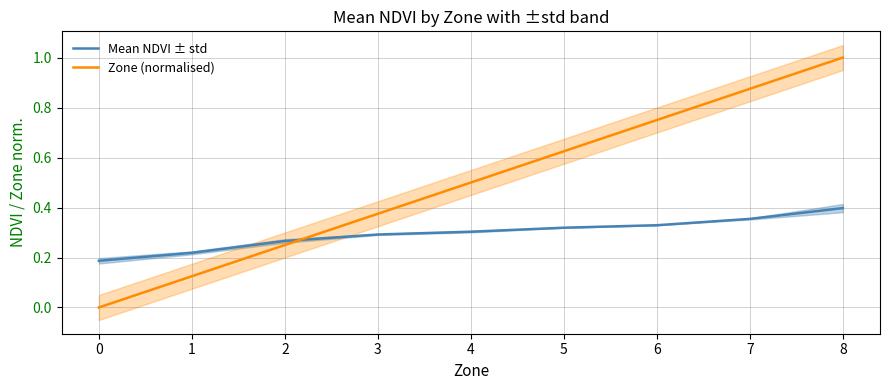

Rank the categories by Mean NDVI ± std value from highest to lowest.

8, 7, 6, 5, 4, 3, 2, 1, 0